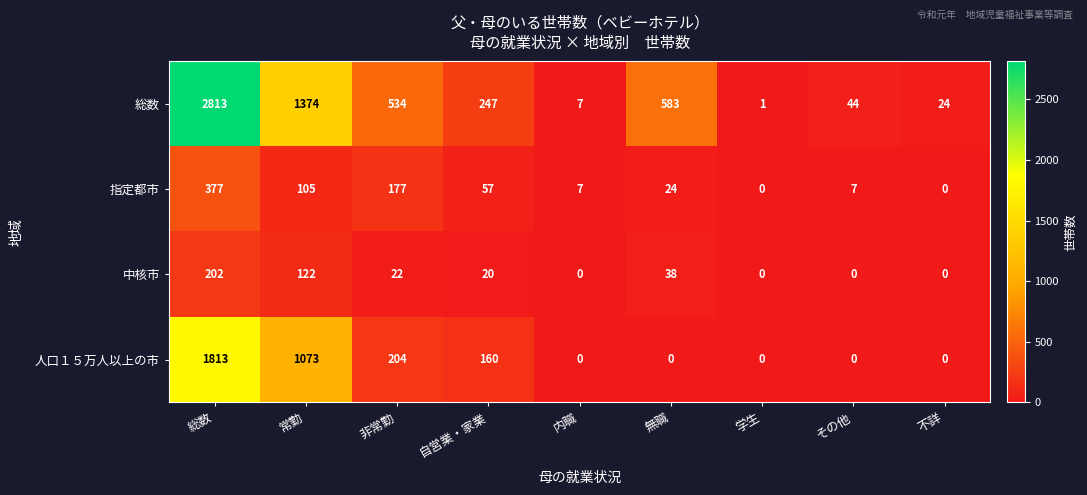

What is the sum of the 総数 values at 不詳 and 学生?

25